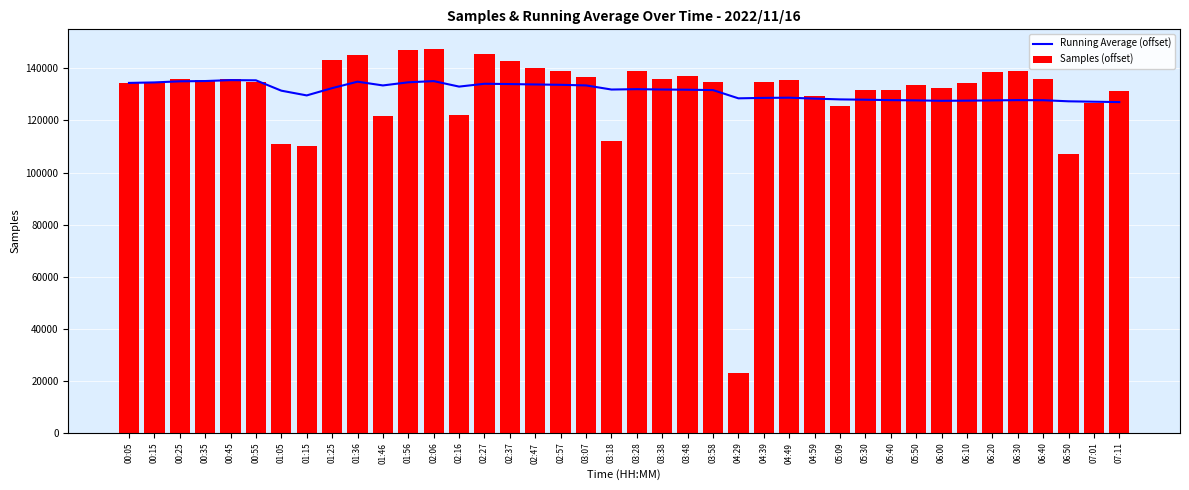

What is the label of the 23rd bar from the right?

02:57